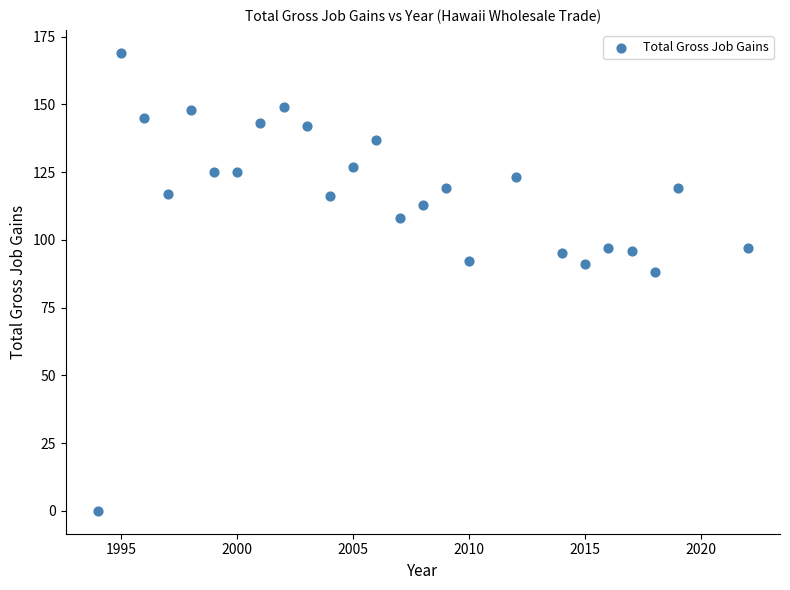

What is the range of Y values (max minus min)?

169